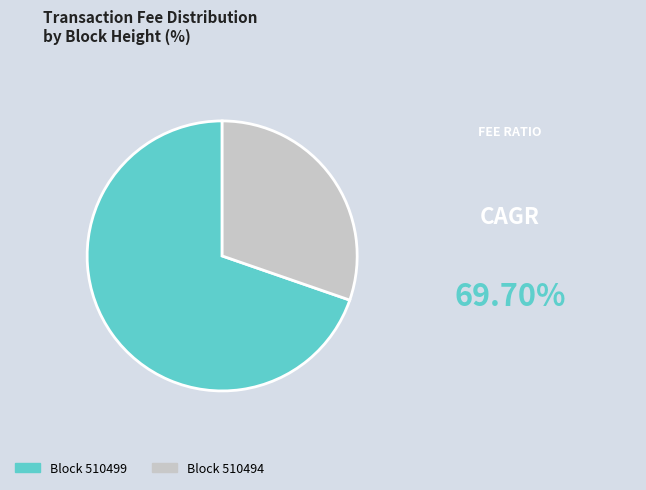

Does any single category account for the majority?

Yes